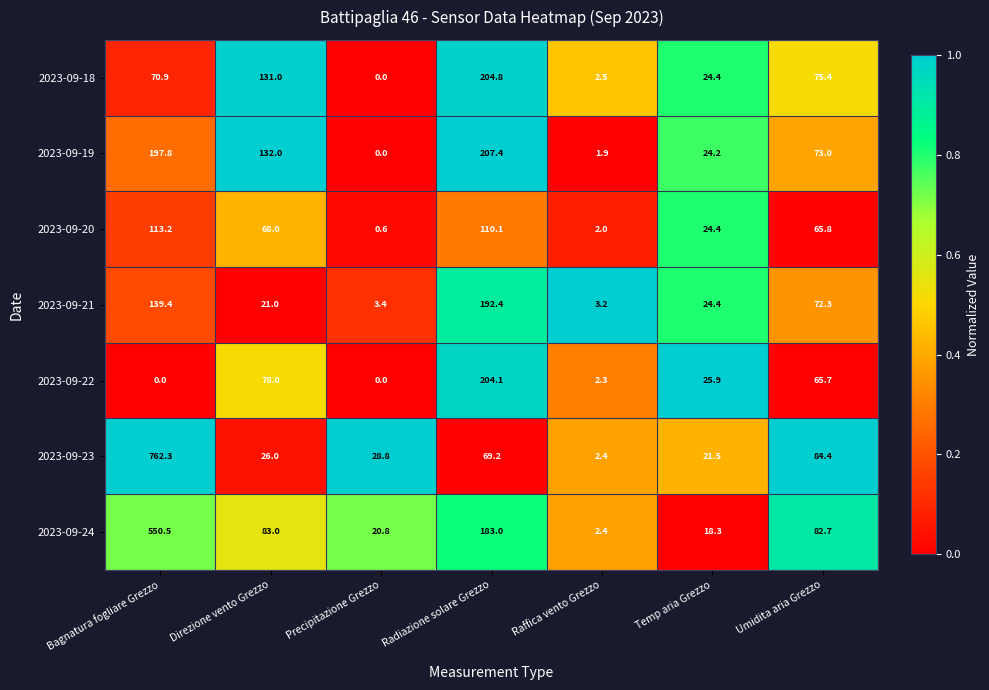

What is the average value of the 2023-09-23 series?

142.1